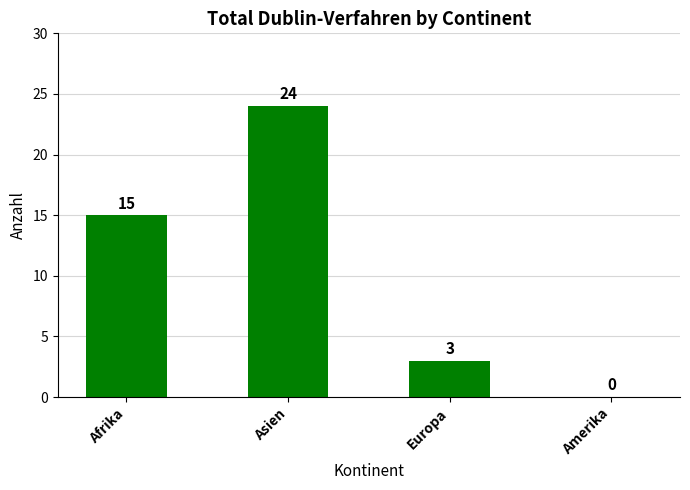

What is the maximum value shown in the chart?

24